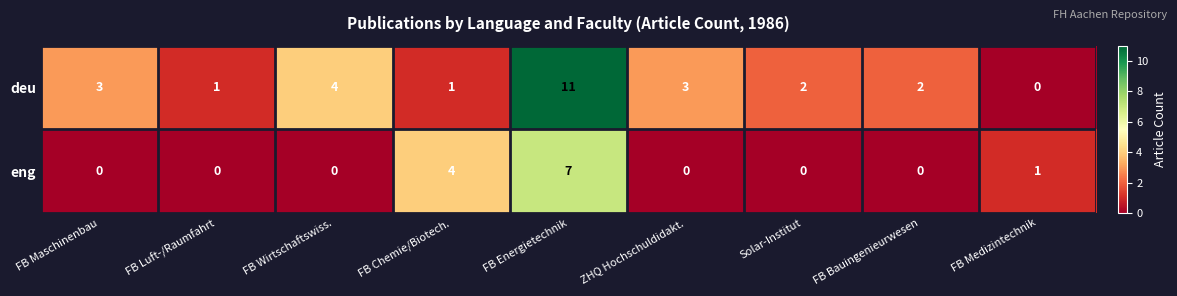

Between FB Maschinenbau and FB Chemie/Biotech., which series saw the biggest shift?

eng